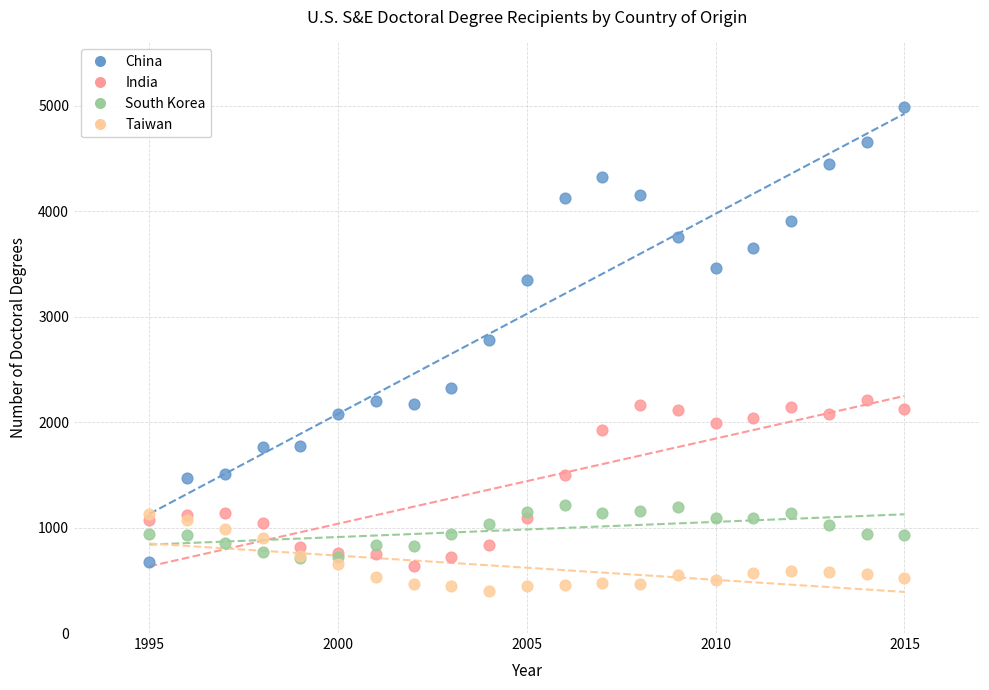

What are all the series names shown in the legend?

China, India, South Korea, Taiwan